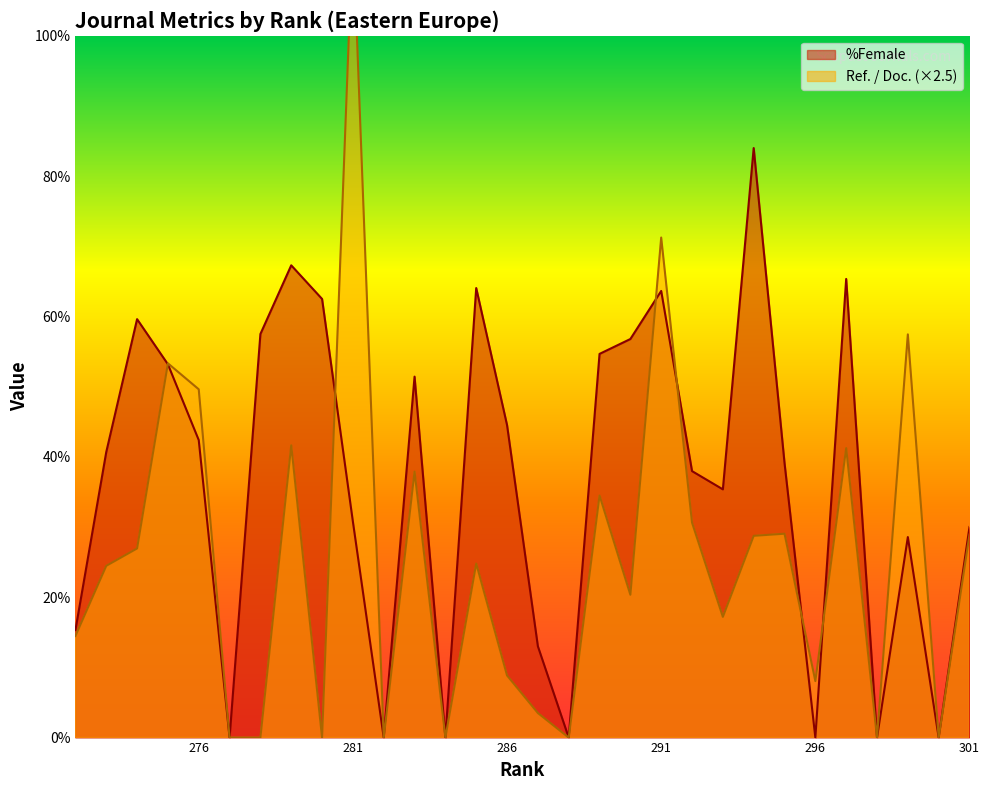

Where is %Female nearest to the value 42?

276